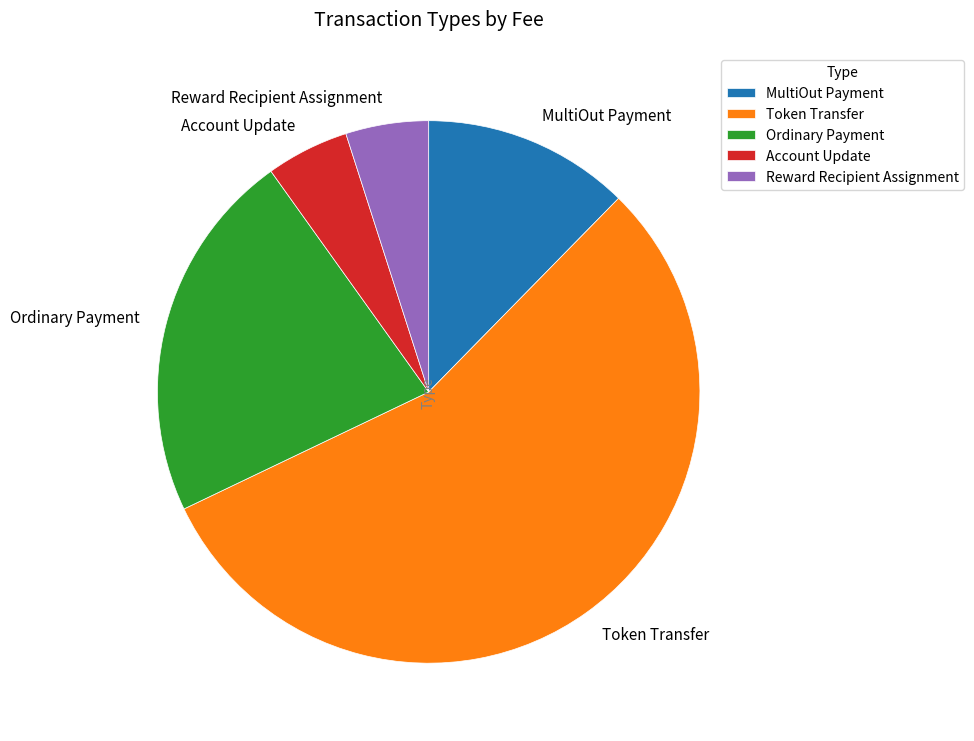

Which category accounts for the majority?

Token Transfer